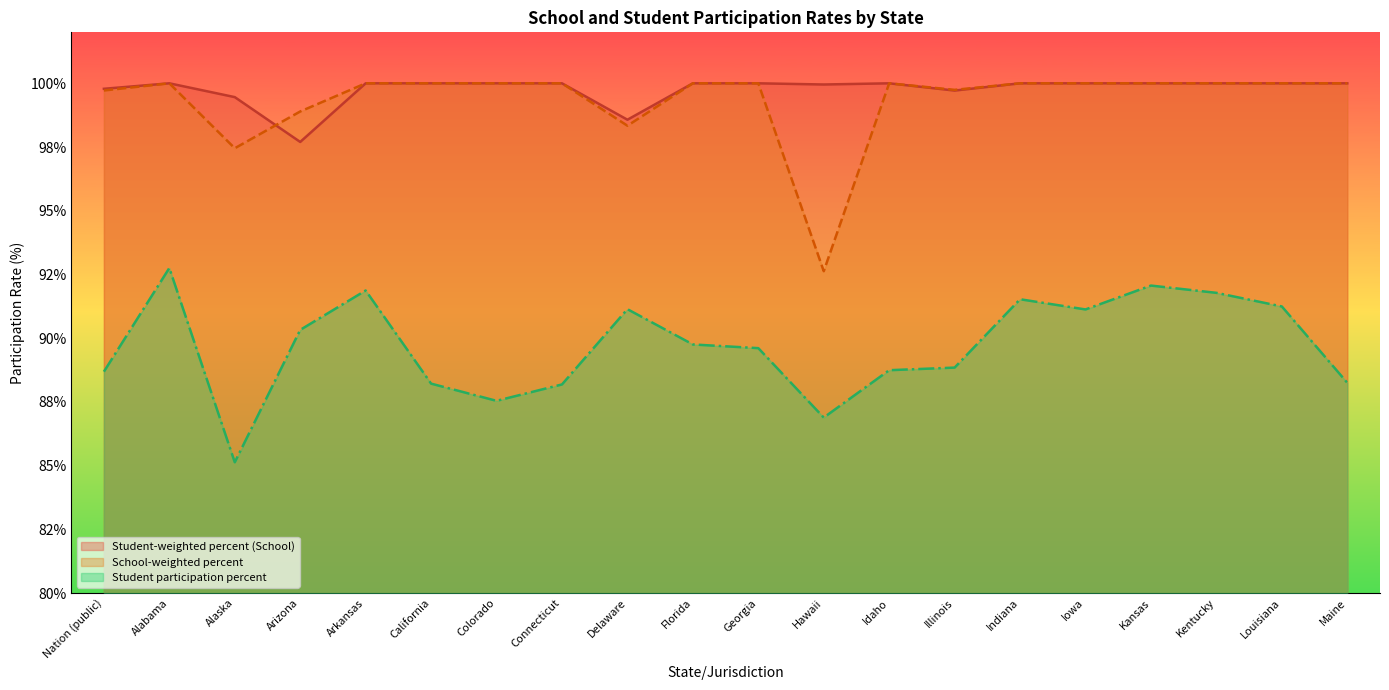

What is the approximate value of Student participation percent at Arizona?

90.3